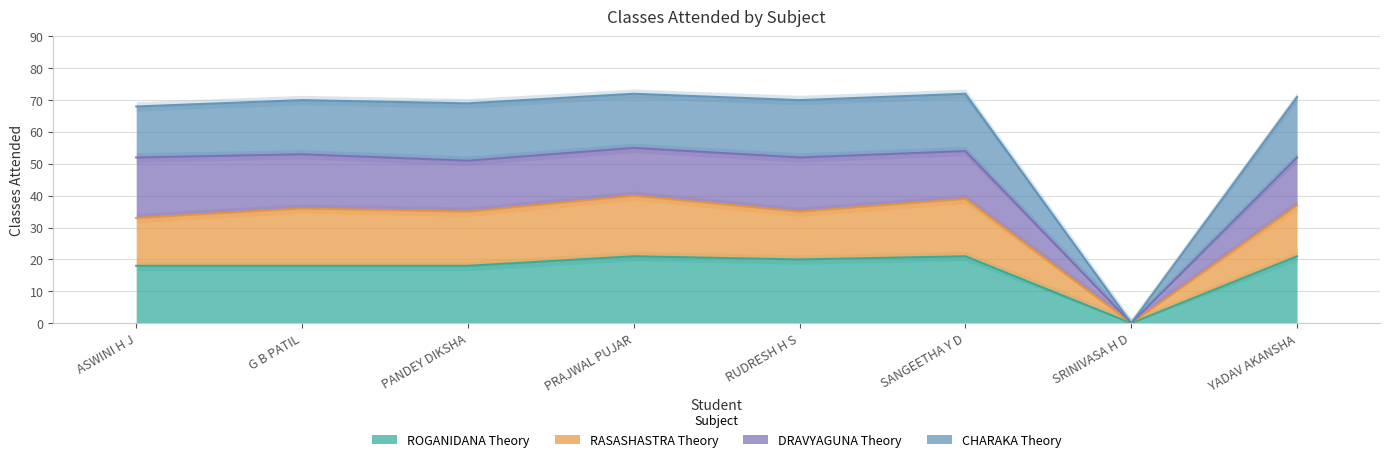

What is the average value of the ROGANIDANA Theory series?

17